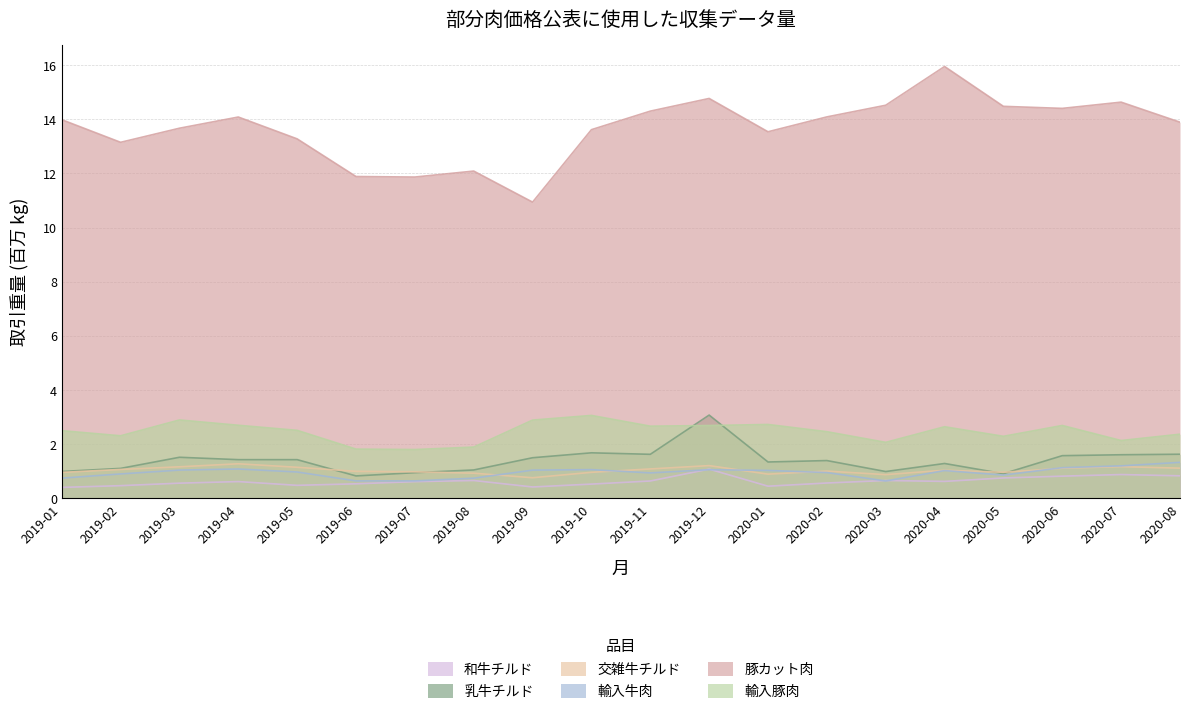

Rank the series at 2019-02 from lowest to highest value.

和牛チルド, 輸入牛肉, 交雑牛チルド, 乳牛チルド, 輸入豚肉, 豚カット肉